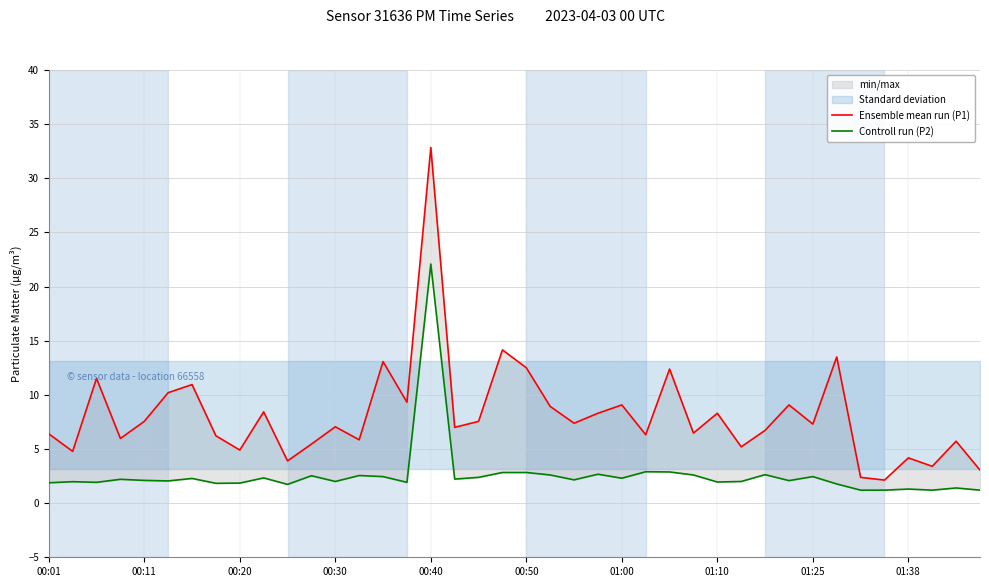

Where is Ensemble mean run (P1) nearest to the value 17?

19